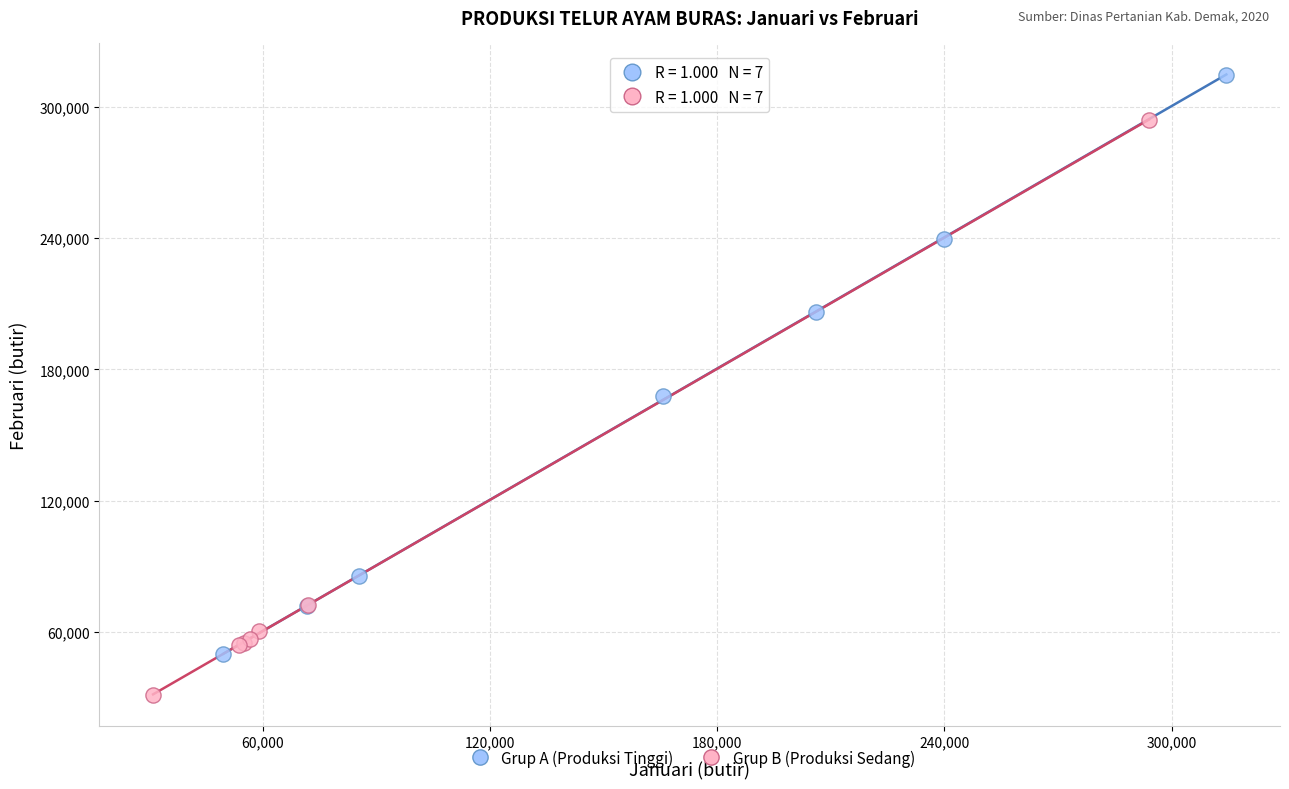

What are all the series names shown in the legend?

Grup A (Produksi Tinggi), Grup B (Produksi Sedang)